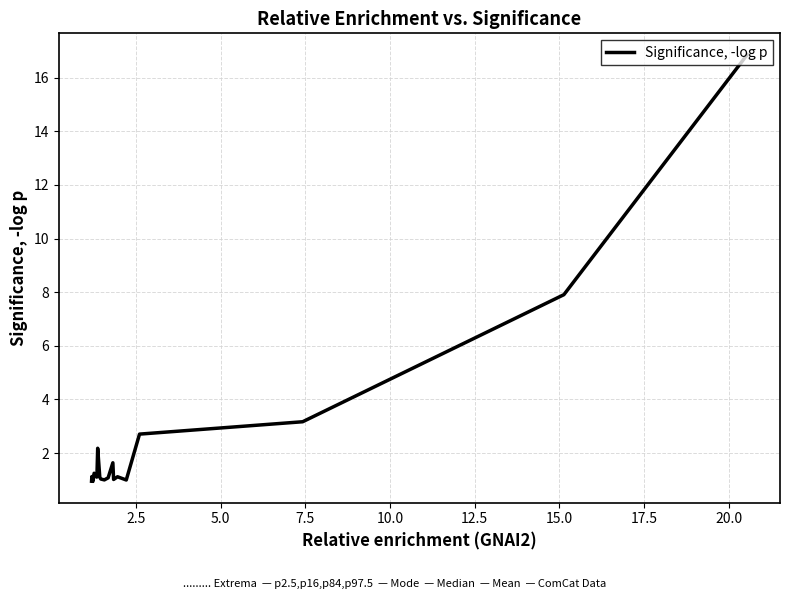

What is the difference between the maximum and minimum values?

15.9